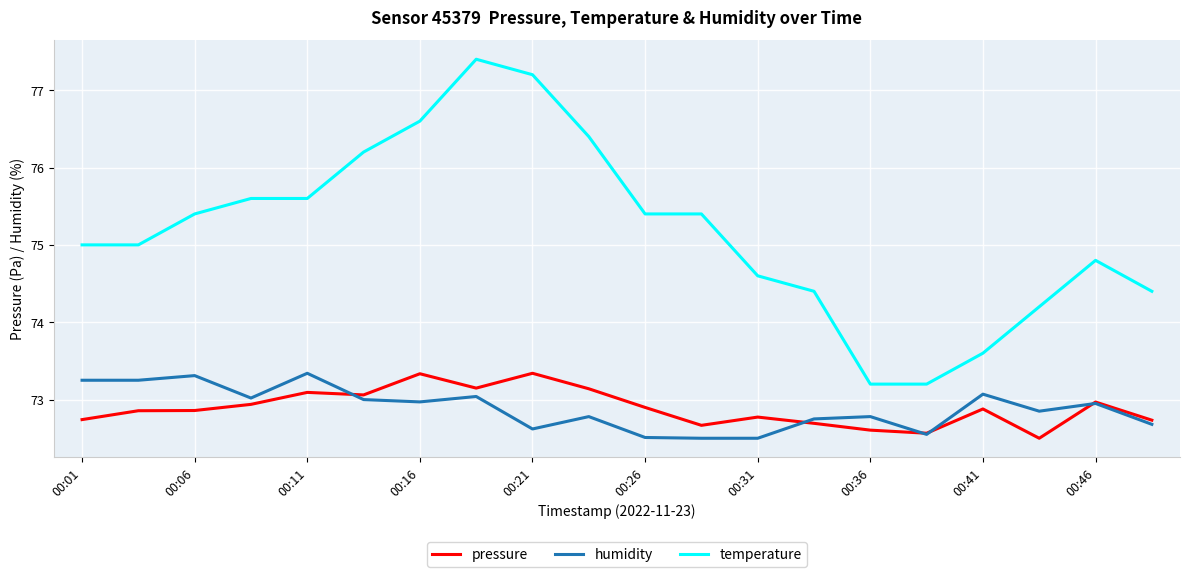

What is the highest value of the temperature series?

77.4